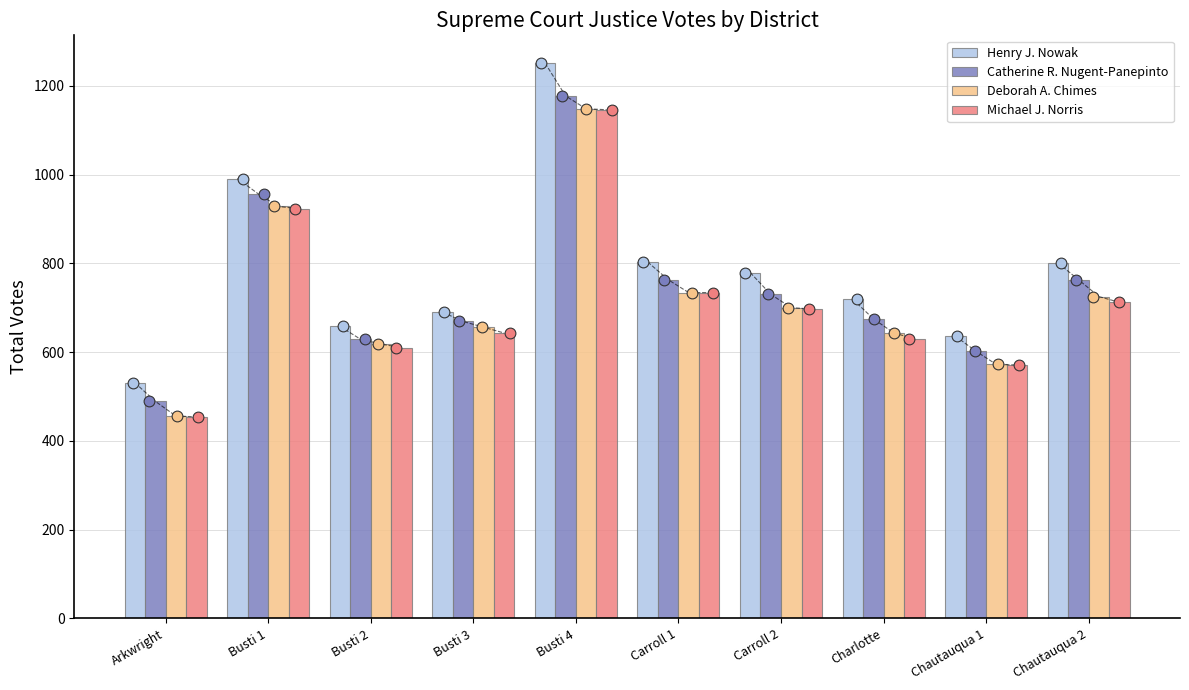

Which series contains the lowest Y value?

Michael J. Norris